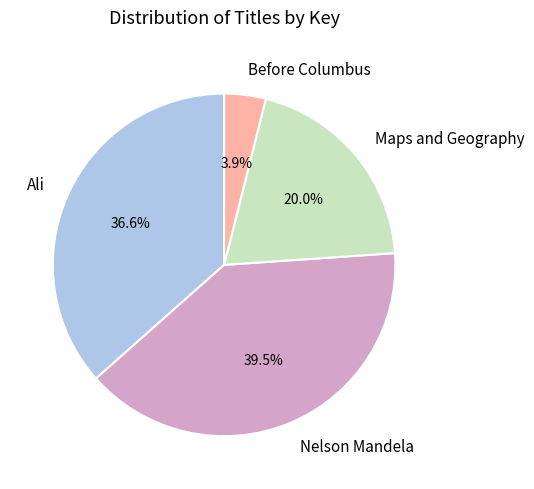

What portion of the pie excludes Ali?

63.4%